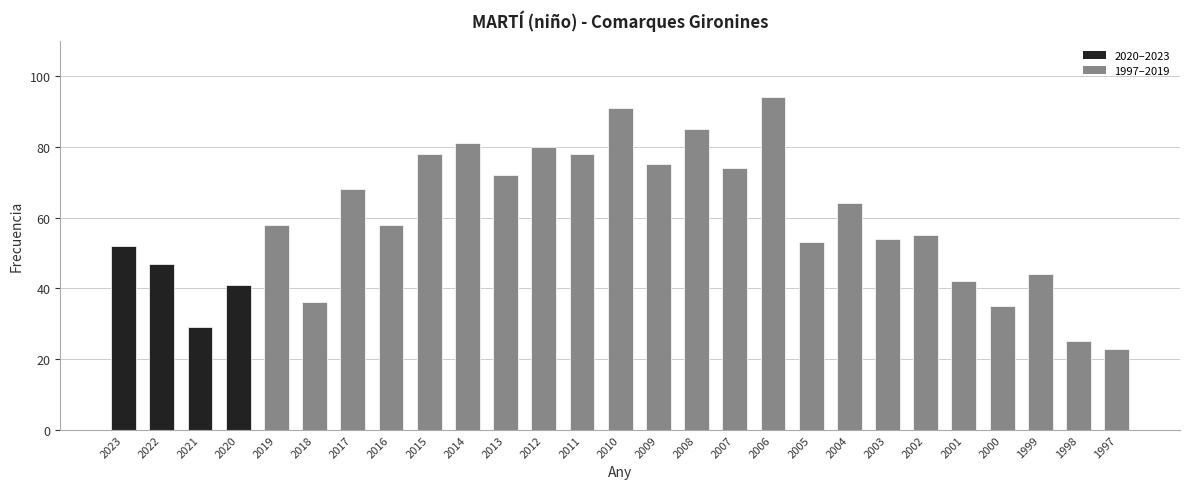

The chart shows a value of 125 at 2009. True or false?

False